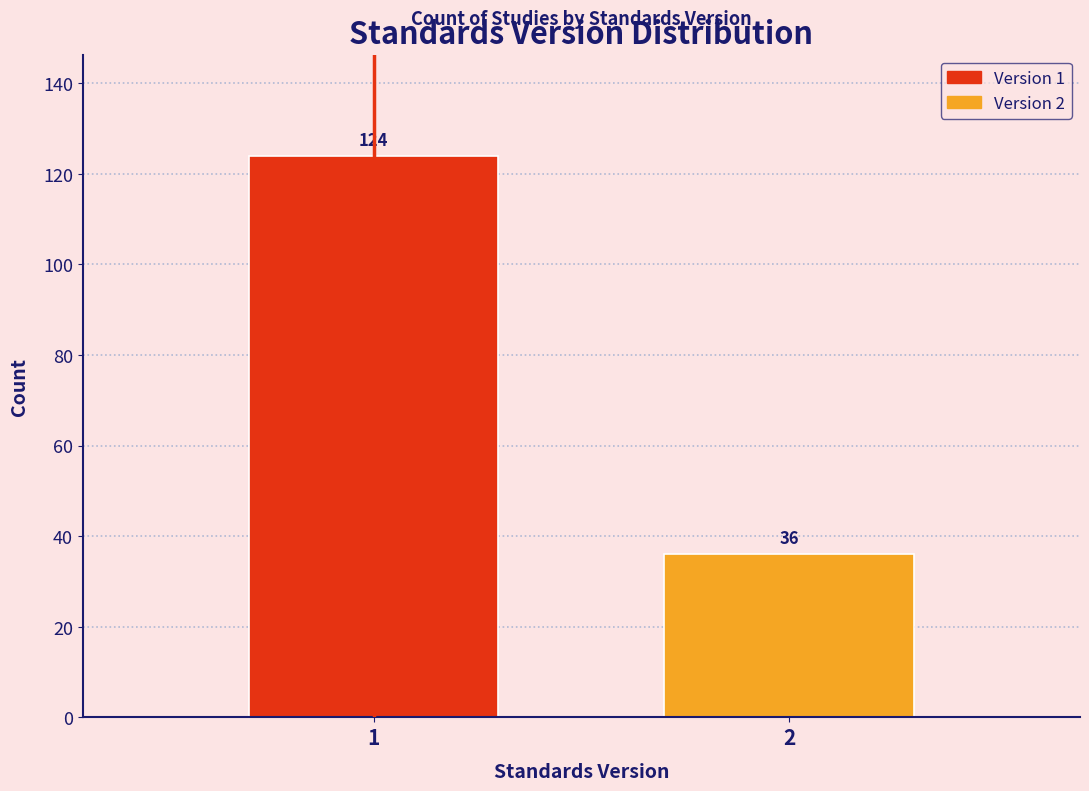

Reading left to right, extract all data points from this chart.

1=124	2=36